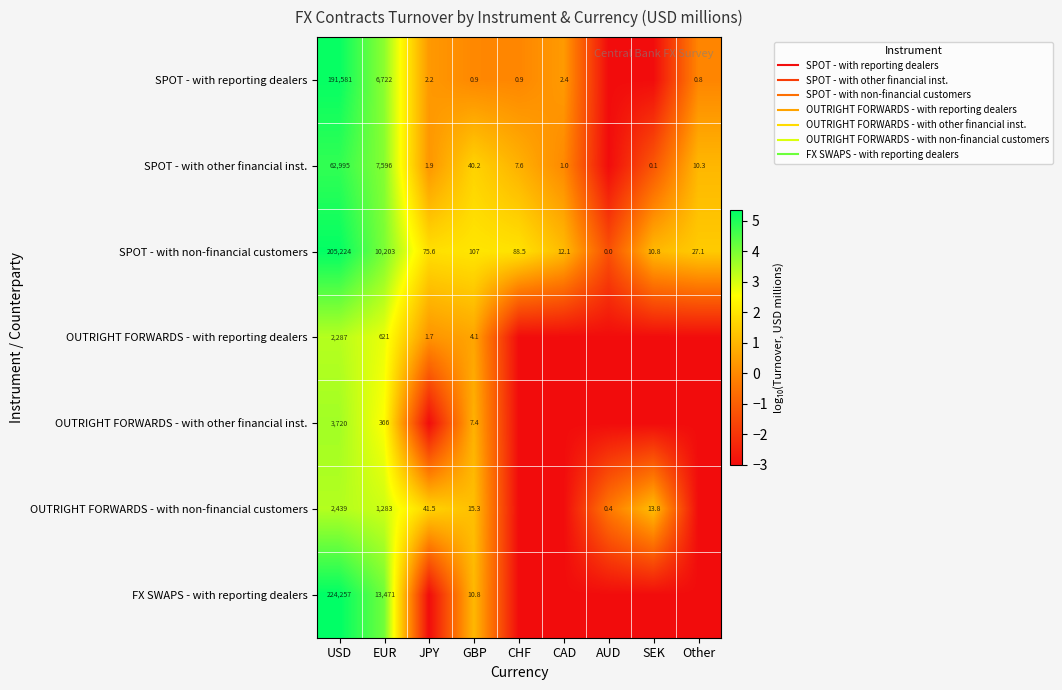

How many values in the OUTRIGHT FORWARDS - with non-financial customers series are below 1?

4